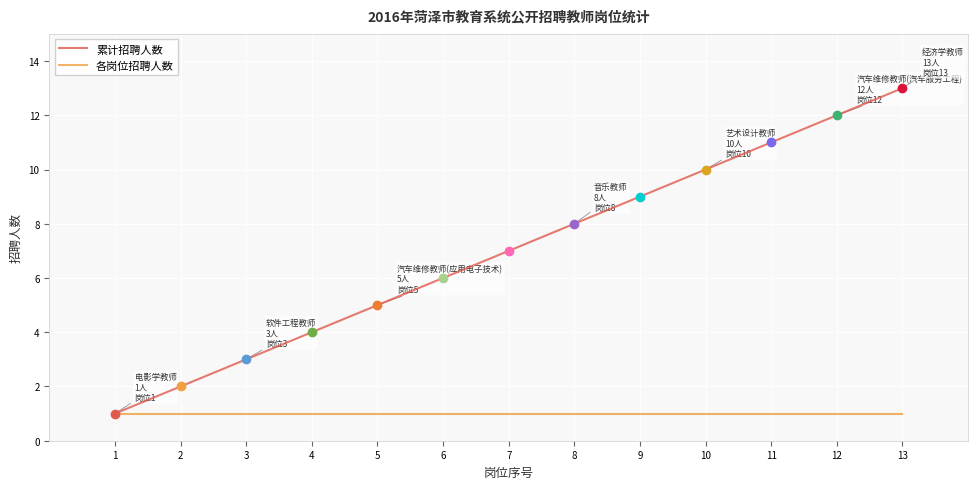

Which series changed the most between 7 and 9?

累计招聘人数